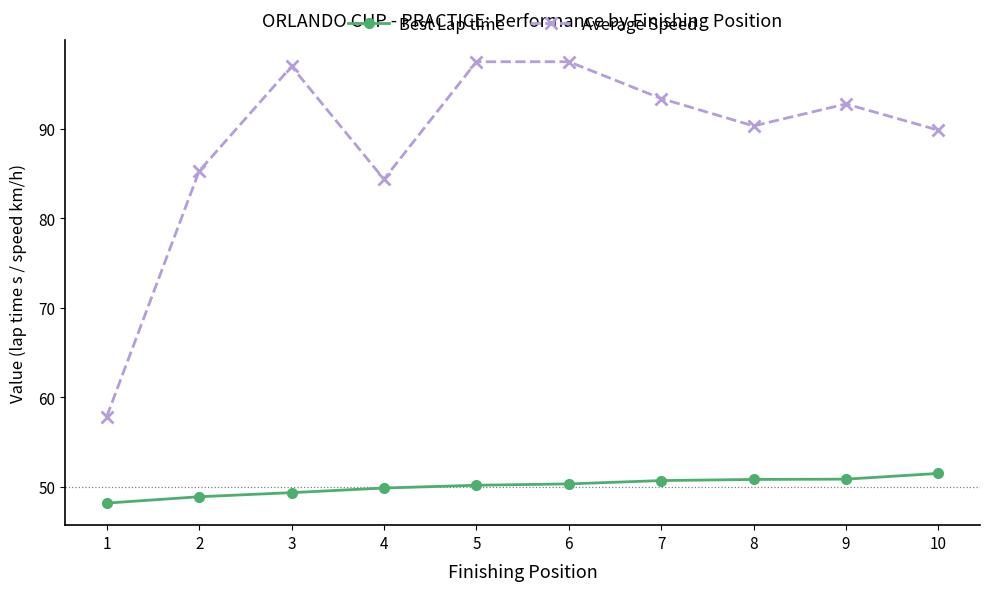

What is the value of the Best Lap time point at the 7th from the left?

50.7